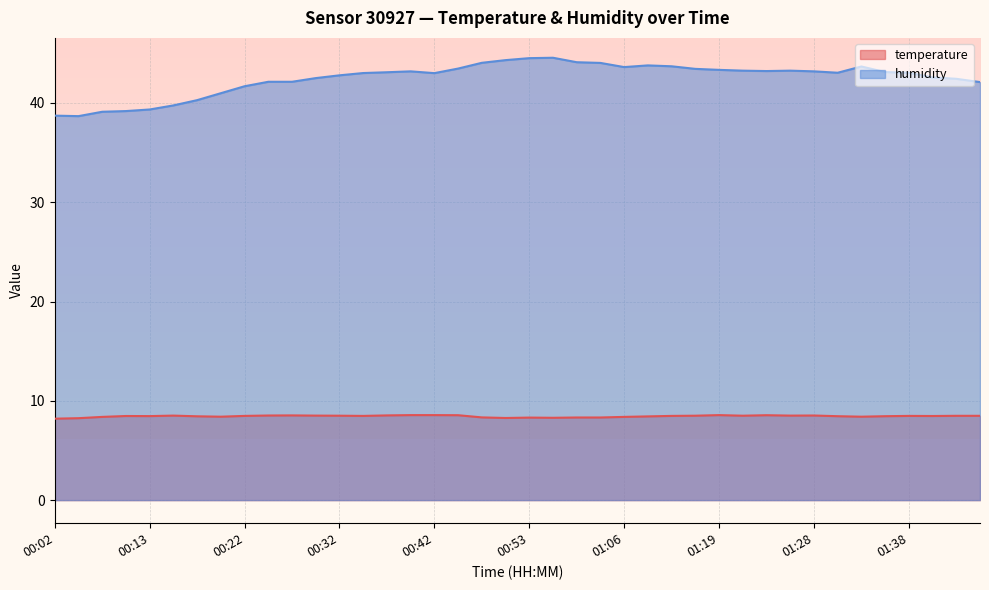

How many distinct data groups are displayed?

2